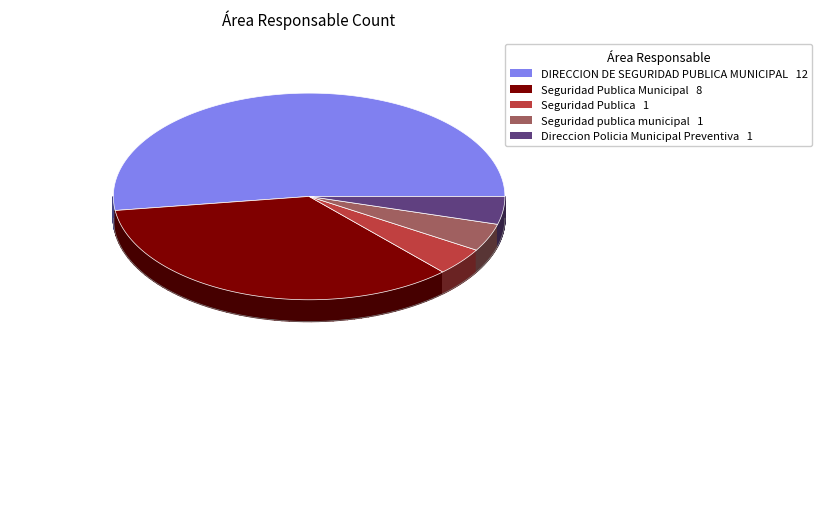

Does the chart display data point markers on the line(s)?

No